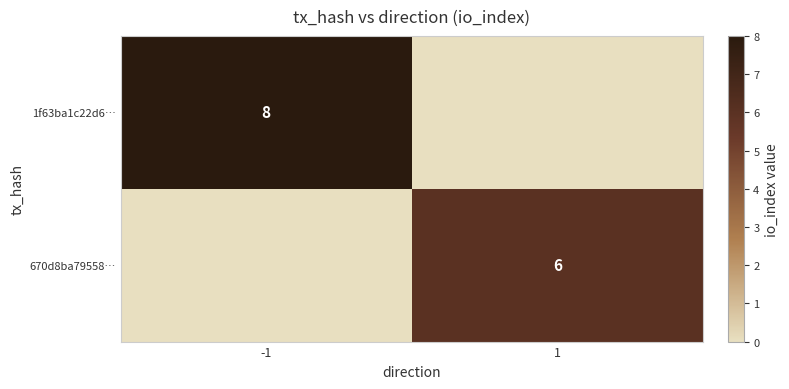

The value of 670d8ba79558… at 1 is 2. True or false?

False